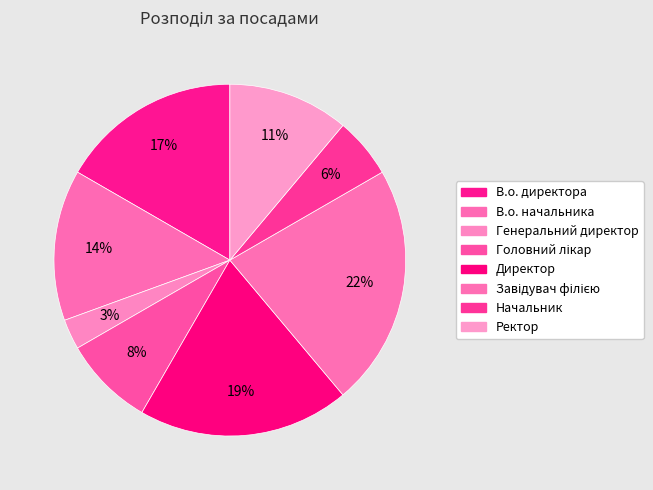

What percentage is the Завідувач філією slice, to the nearest percent?

22%